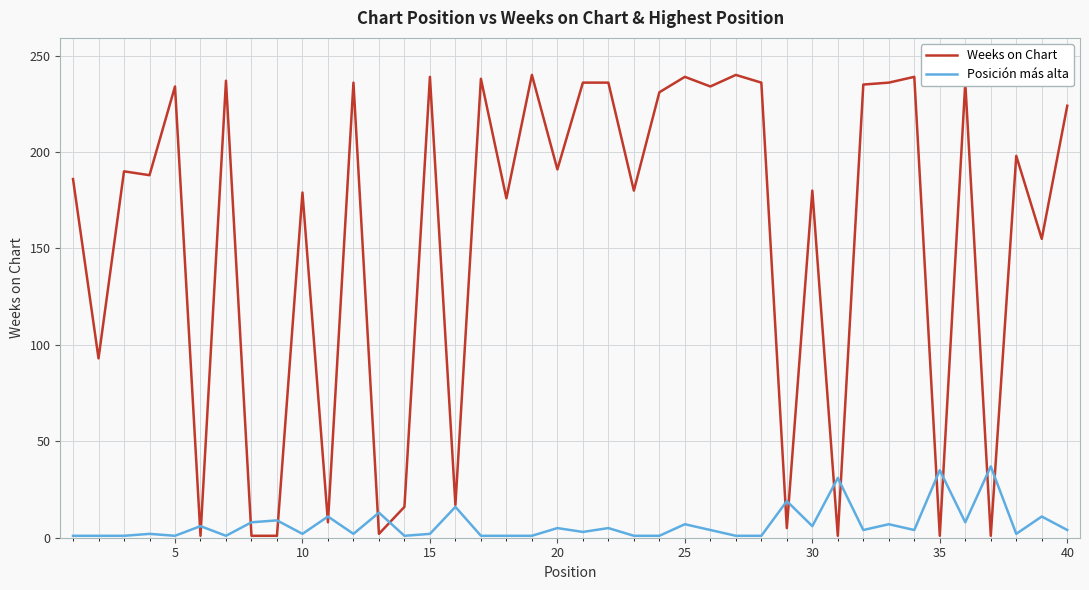

What is the greatest value displayed?

240